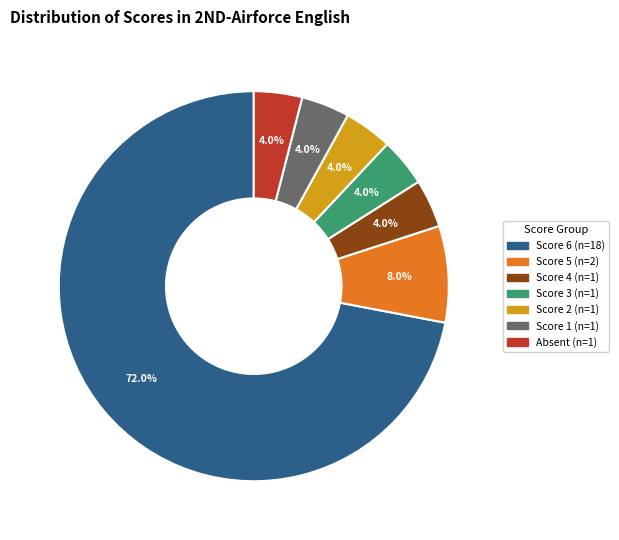

What percentage do Score 1 and Score 6 together represent?

76.0%